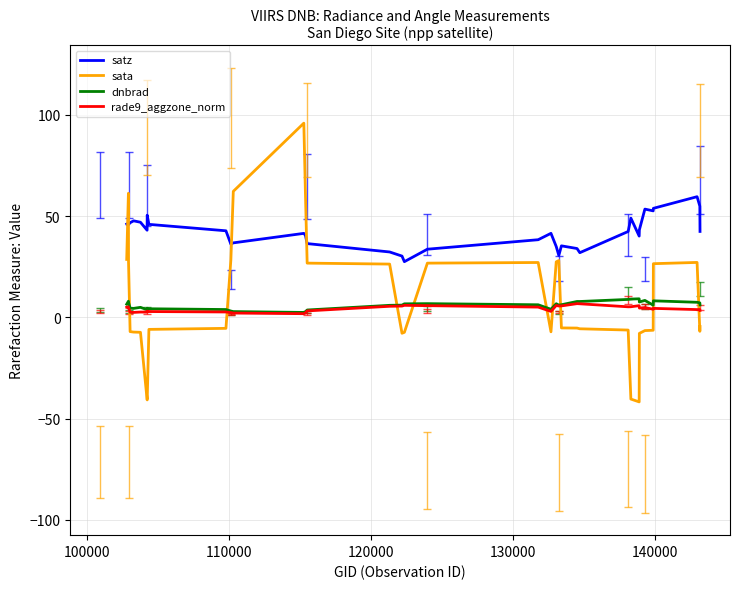

How many intersections are there between sata and dnbrad?

9